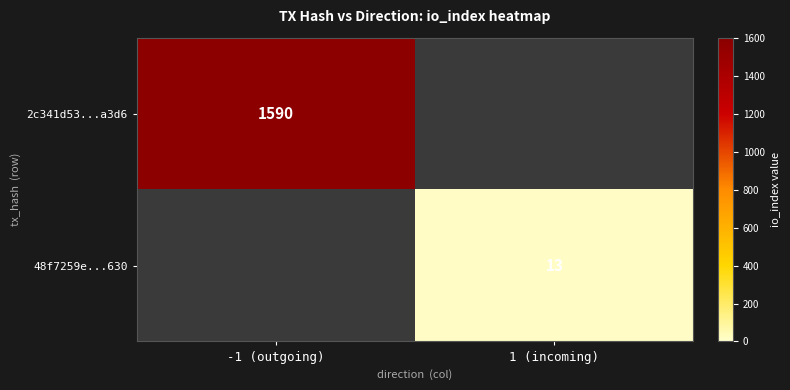

The value of 2c341d53...a3d6 at -1 (outgoing) is 1105. True or false?

False